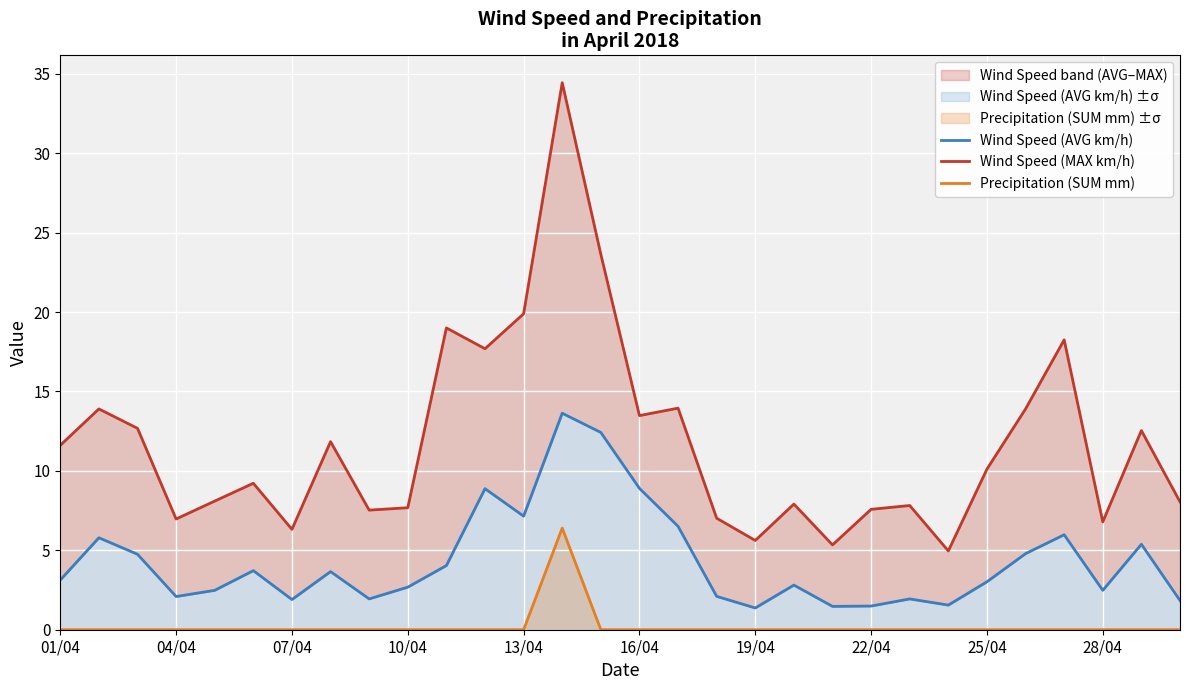

Does the chart display data point markers on the line(s)?

No